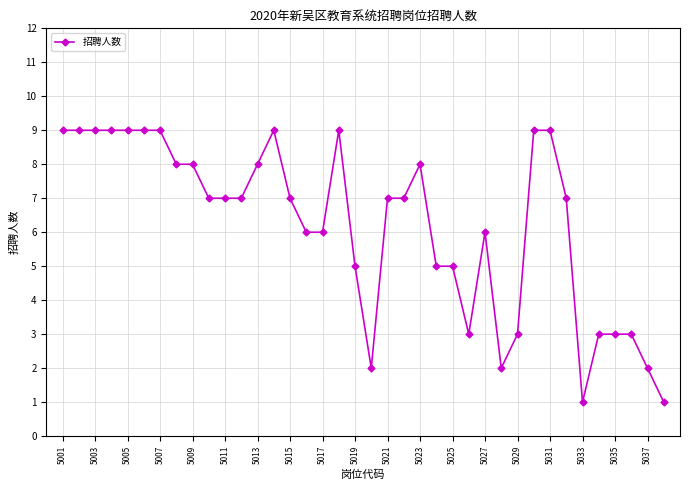

What is the minimum value shown in the chart?

1